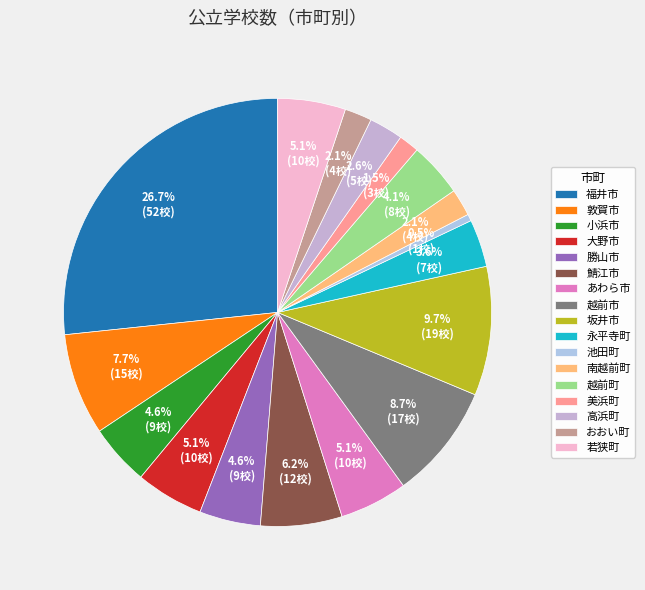

How many segments does this pie chart have?

17